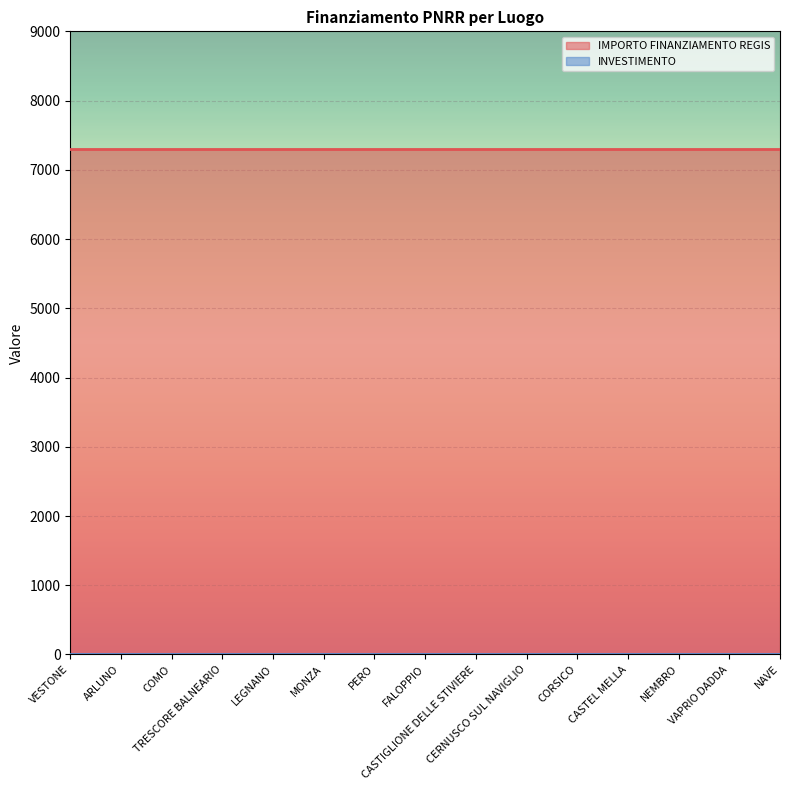

What is the sum of the IMPORTO FINANZIAMENTO REGIS values at CORSICO and VESTONE?

14602.0